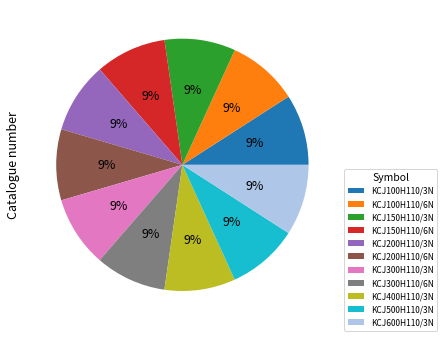

To the nearest percent, what portion does KCJ200H110/3N represent?

9%